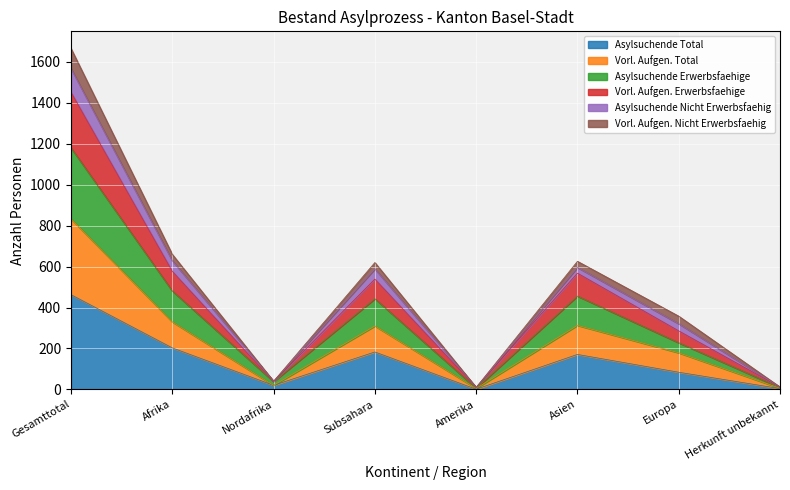

What is the spread (max minus min) of values at Herkunft unbekannt?

7